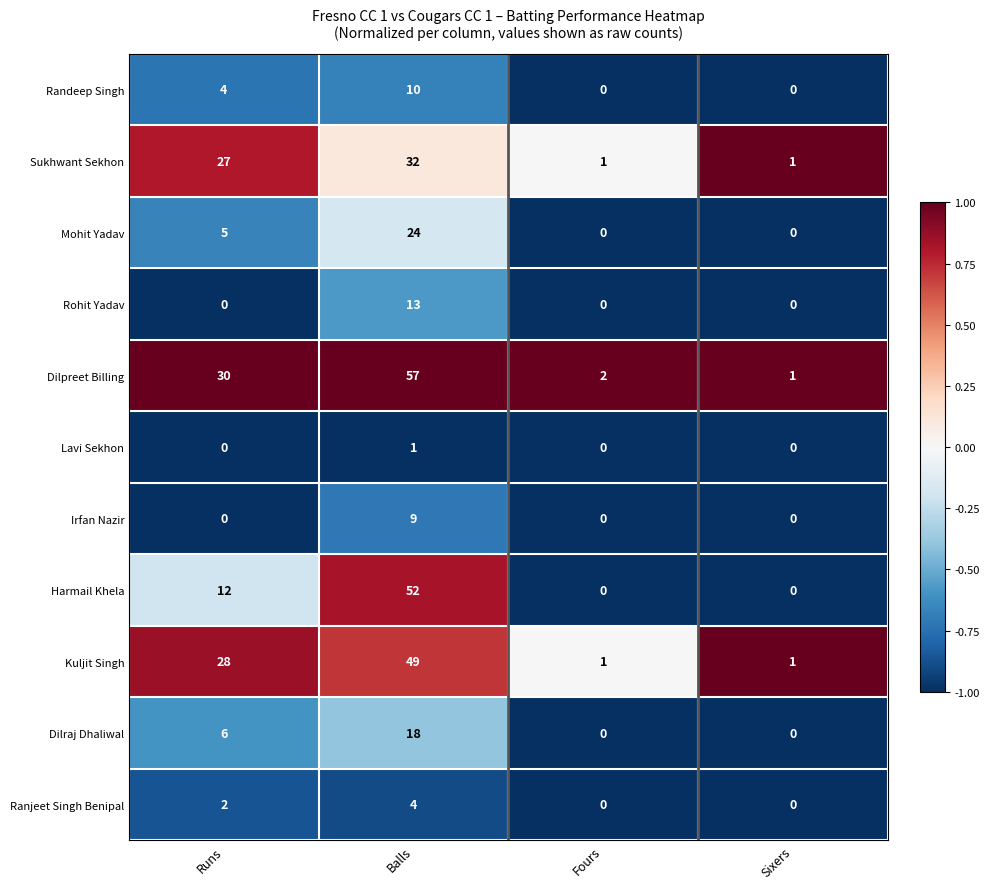

What is the minimum value shown in the chart?

0